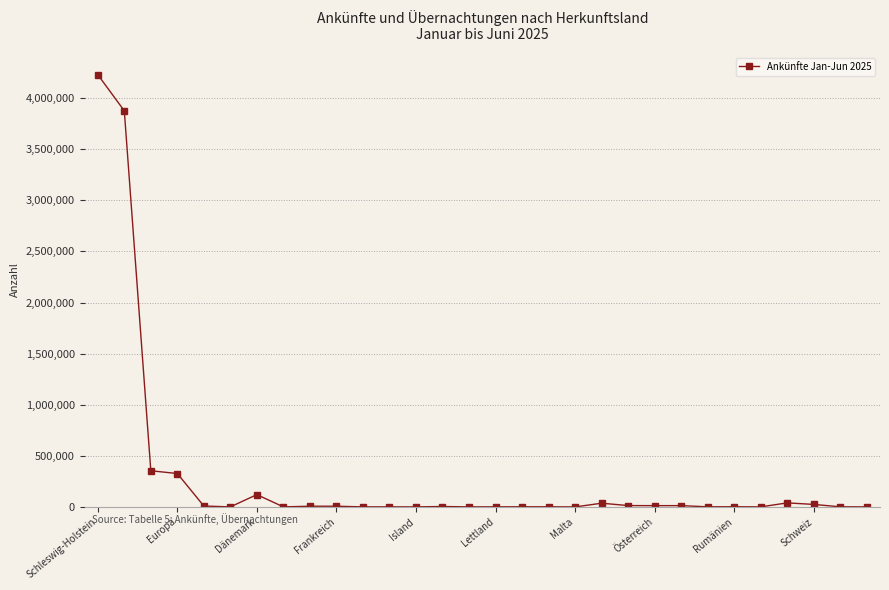

Count the number of data series in this chart.

1